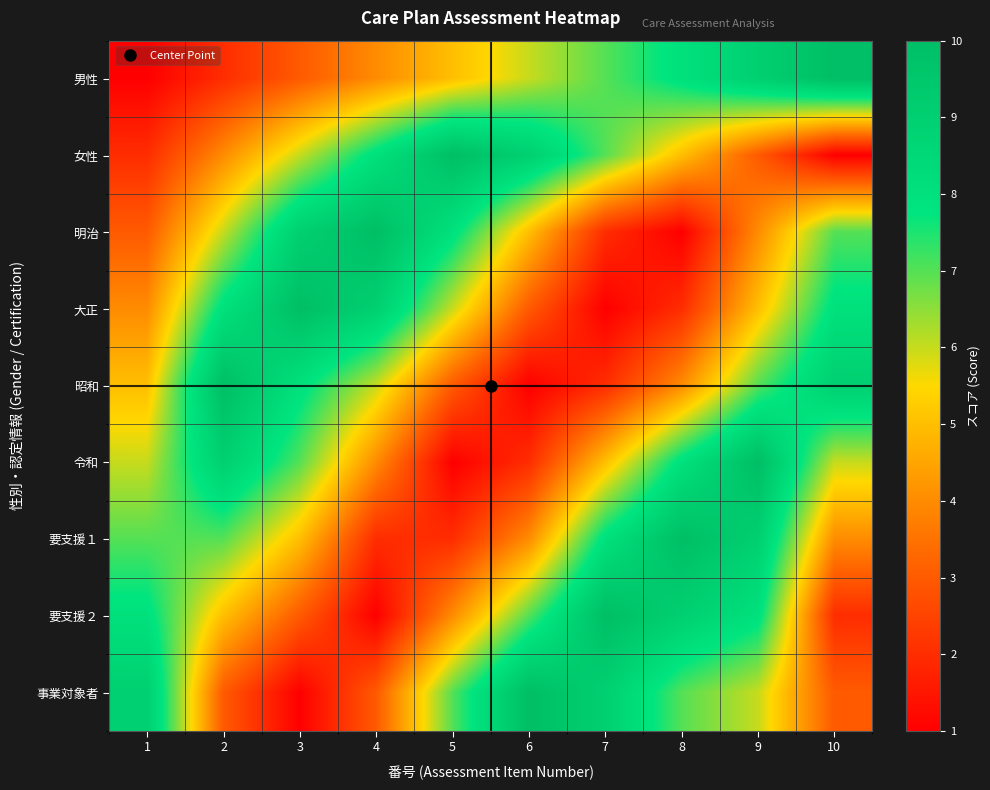

At how many categories does at least one series exceed 3?

10